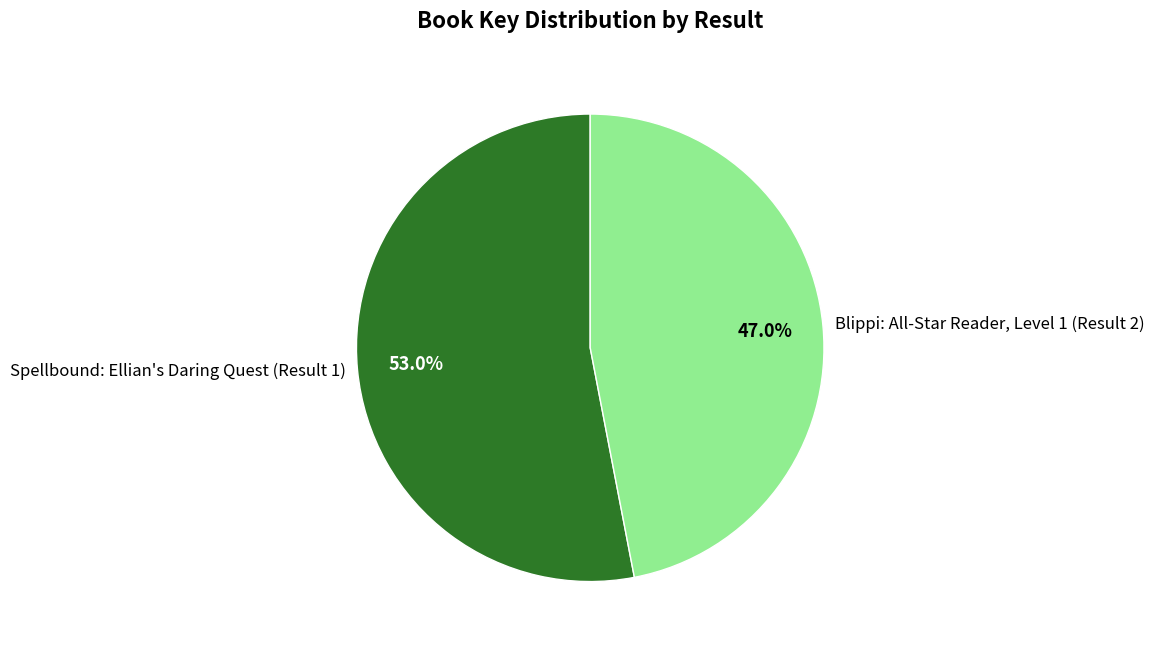

To the nearest percent, what is the average slice percentage?

50%